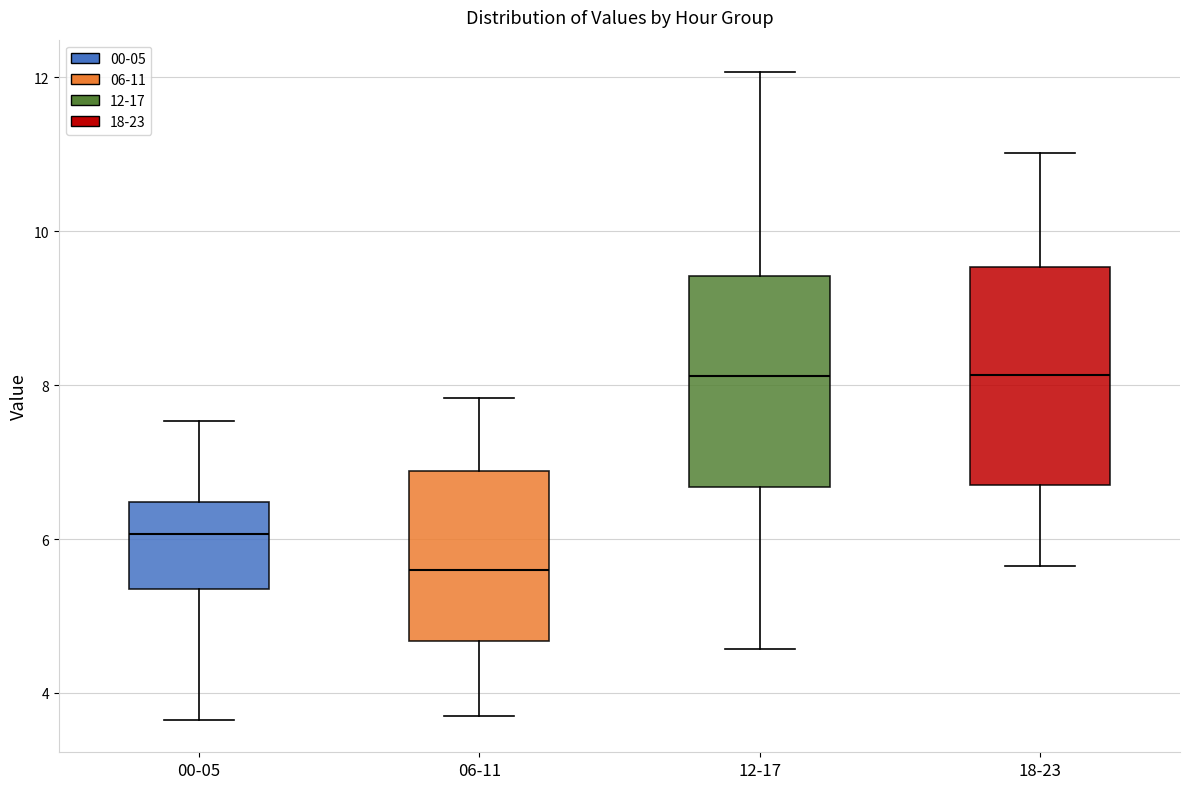

Reading left to right, read every box against the y-axis: the position of its median line, the range the box covers, and the ends of its whiskers. The values are not printed on the chart, so give them approximately, as read against the axis.

00-05: median 6.0, box 5.4 to 6.4, whiskers 3.6 to 7.6
06-11: median 5.6, box 4.6 to 6.8, whiskers 3.8 to 7.8
12-17: median 8.2, box 6.6 to 9.4, whiskers 4.6 to 12.0
18-23: median 8.2, box 6.8 to 9.6, whiskers 5.6 to 11.0